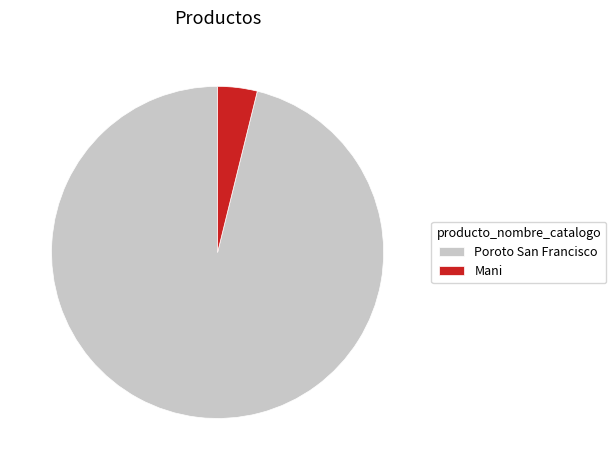

Do Poroto San Francisco and Mani together represent more than half of the pie?

Yes